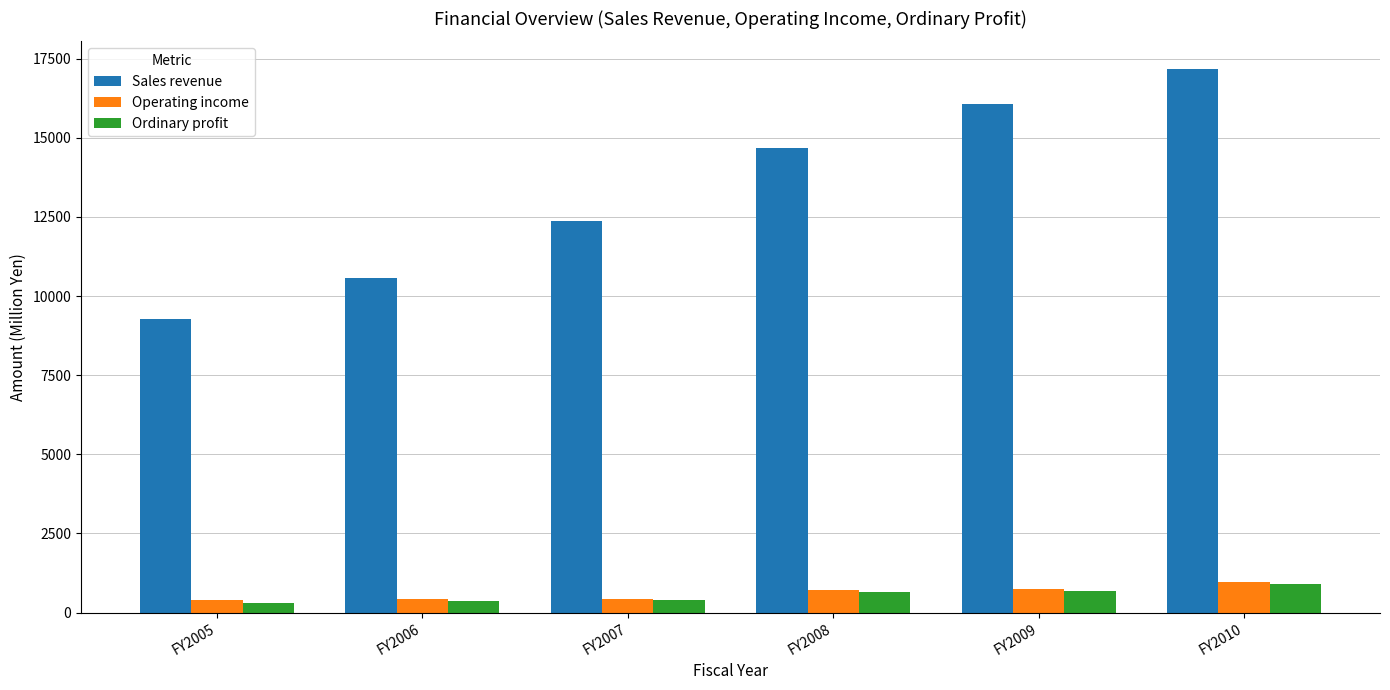

The Operating income series shows 975 at FY2010. True or false?

True